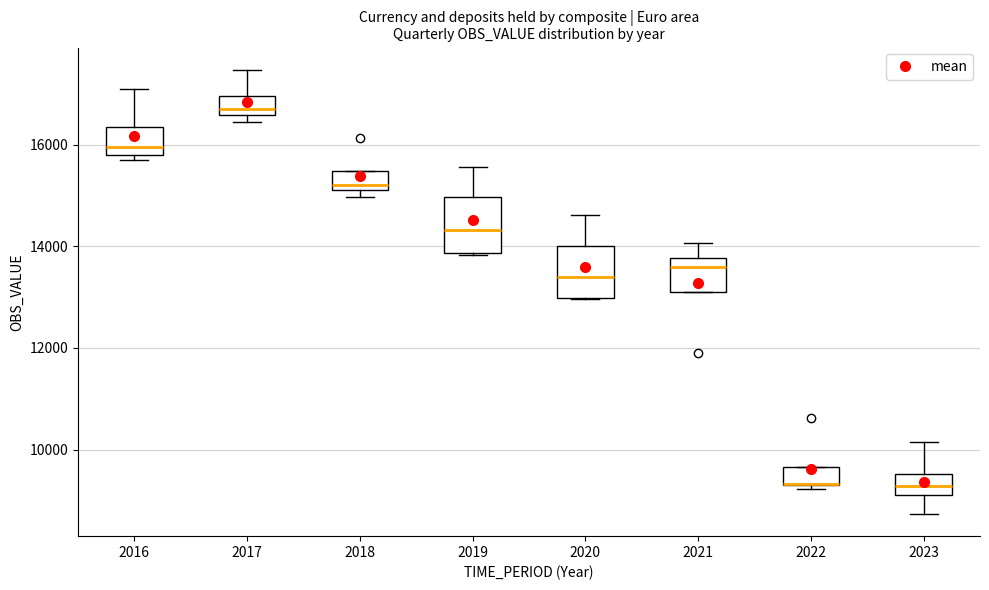

Reading left to right, transcribe this box plot: for each box, give where its median line is, the range the box spans, and where its two whiskers end, as read against the y-axis. The values are not printed on the chart, so give them approximately, as read against the axis.

2016: median 16000, box 15800 to 16400, whiskers 15800 (just below the box's lower edge) to 17000
2017: median 16800, box 16600 to 17000, whiskers 16400 to 17400
2018: median 15200 (just above the box's lower edge), box 15200 to 15400, whiskers 15000 to 15400
2019: median 14400, box 13800 to 15000, whiskers 13800 to 15600
2020: median 13400, box 13000 to 14000, whiskers 13000 to 14600
2021: median 13600, box 13200 to 13800, whiskers 13200 to 14000
2022: median 9400 (drawn on the box's lower edge), box 9200 to 9600, whiskers 9200 (just below the box's lower edge) to 9600
2023: median 9200 (inside the box), box 9200 to 9600, whiskers 8800 to 10200